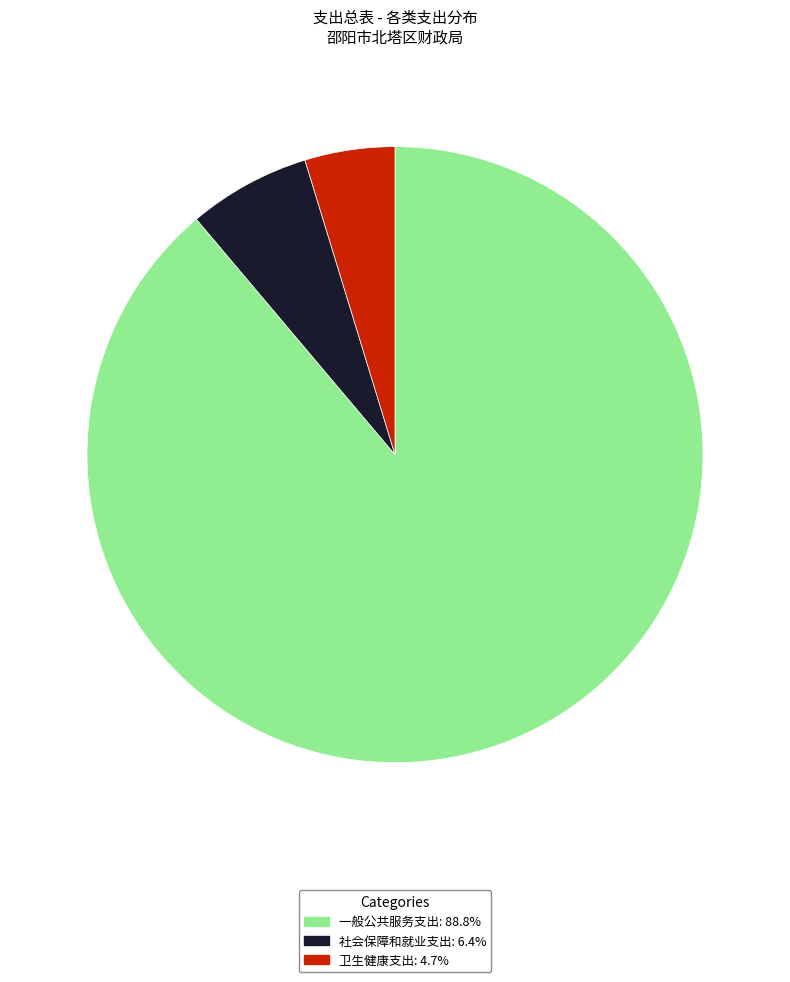

What is the ratio of the value at 卫生健康支出 to the value at 一般公共服务支出?

0.1